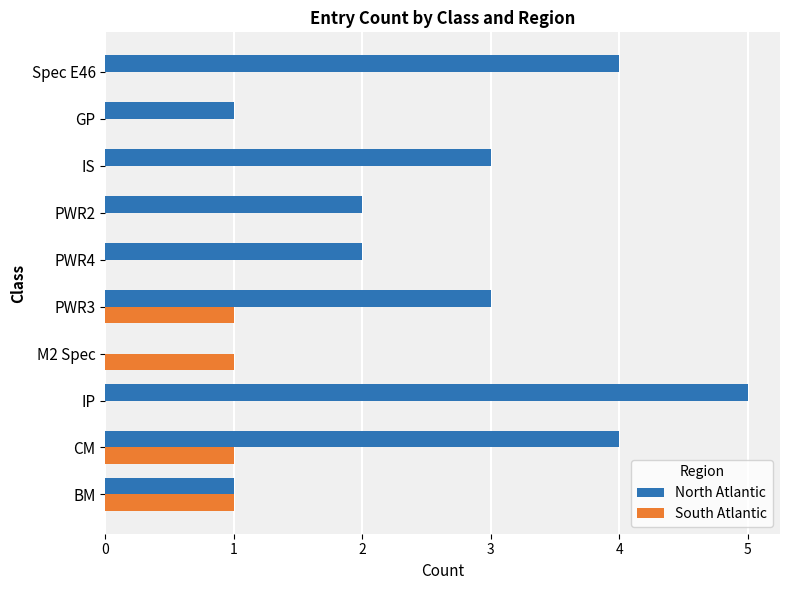

What is the sum of all North Atlantic values?

25